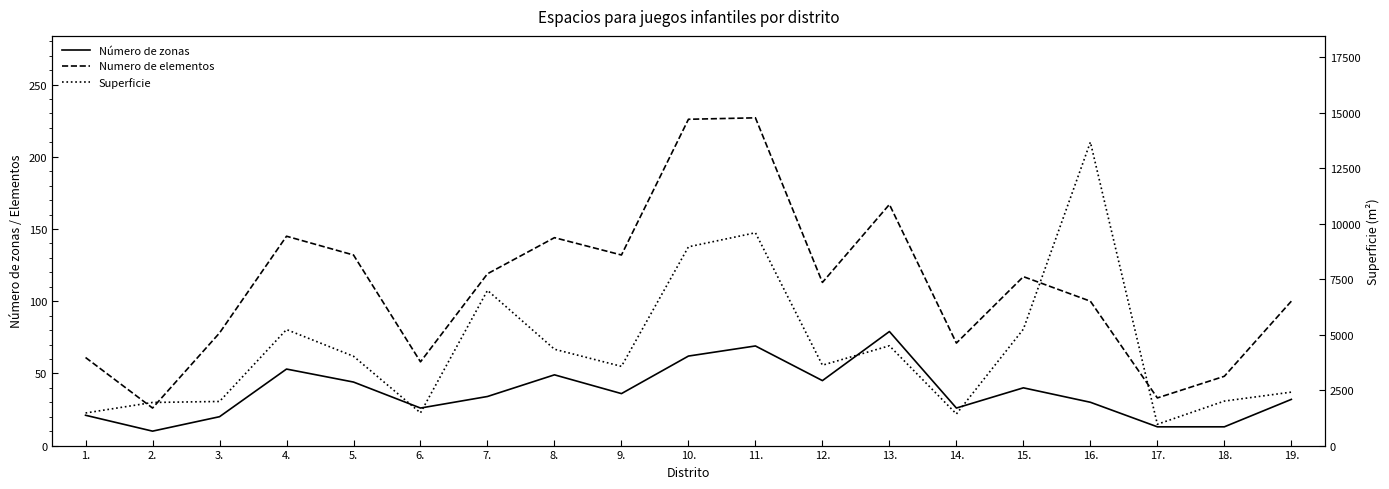

Read the Número de zonas value at 6..

26